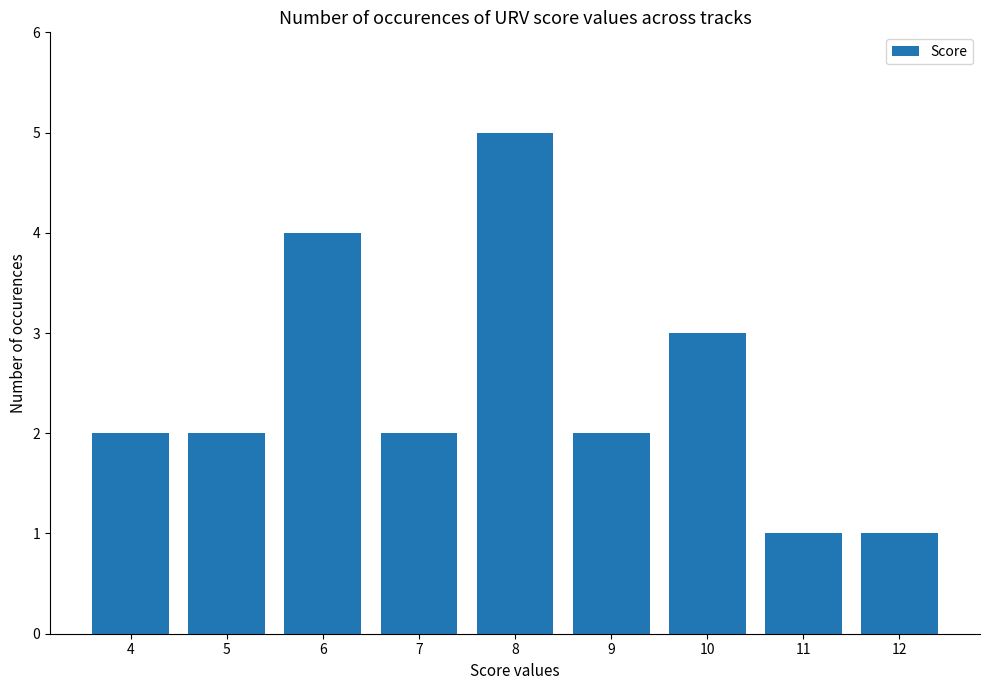

What is the change in value from 5 to 6?

+2